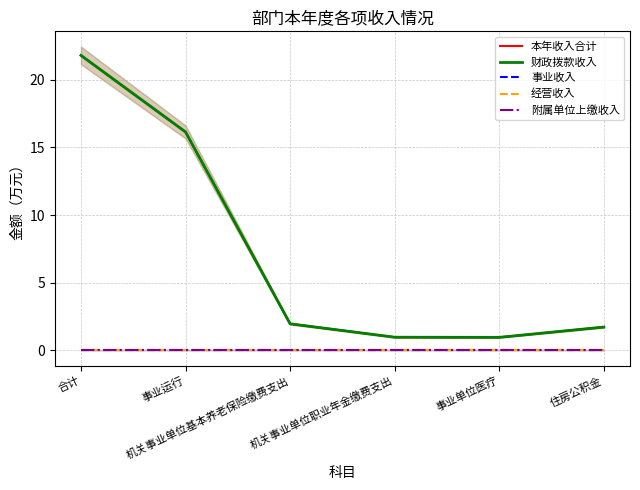

What is the label of the 5th point from the left?

事业单位医疗